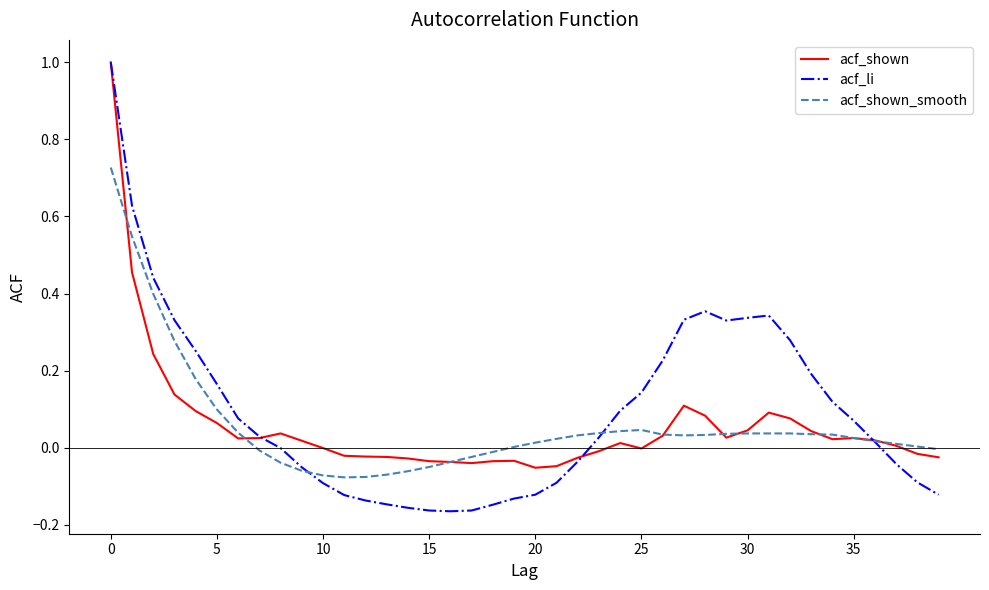

Which series has the widest spread of values?

acf_li